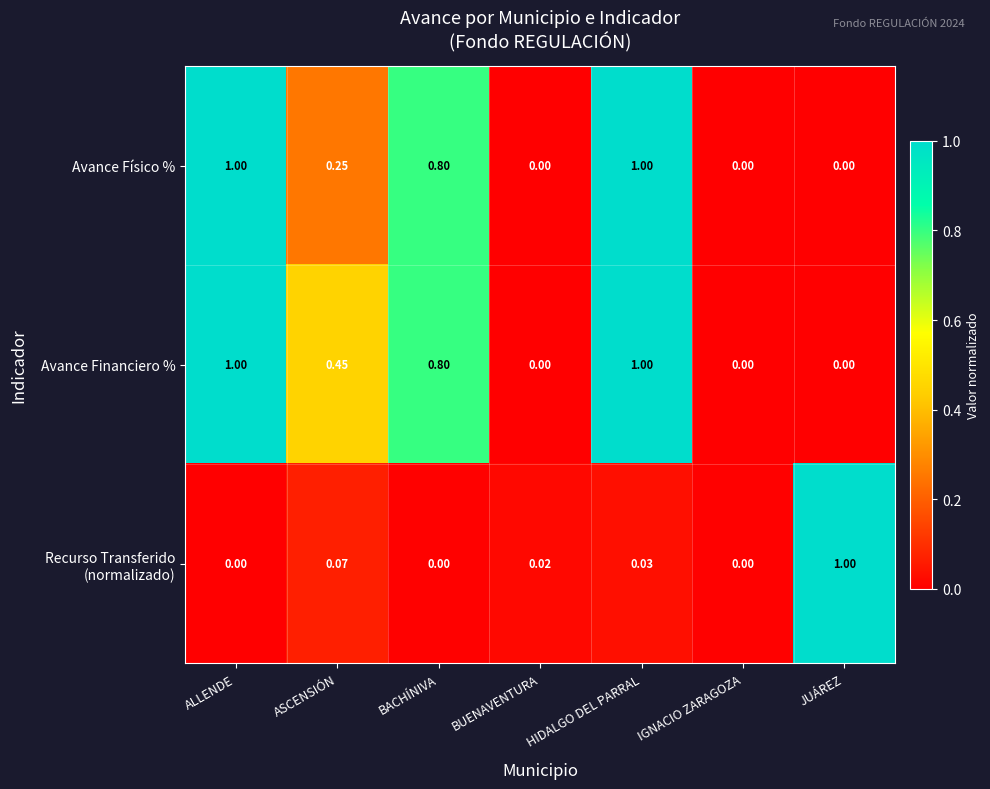

At which category is the sum across all series the highest?

HIDALGO DEL PARRAL